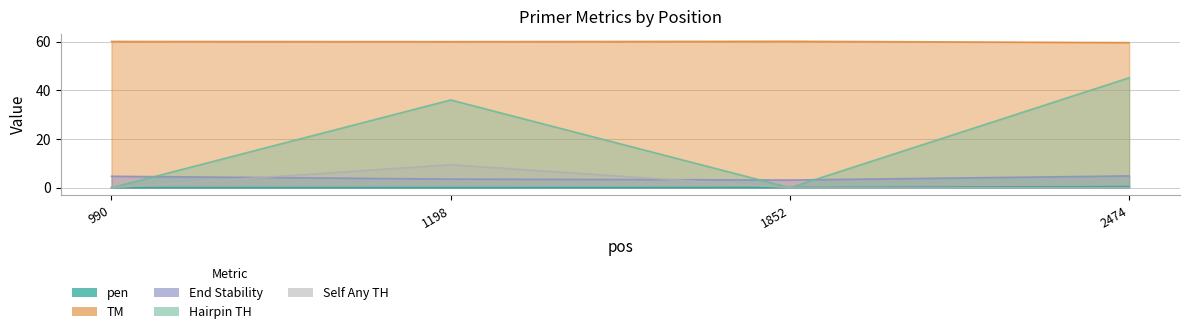

The value of PRIMER_LEFT_0_HAIRPIN_TH at 2474 is 45.1. True or false?

True